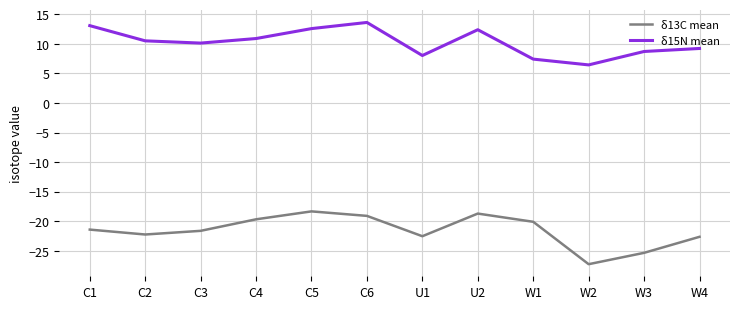

True or false: δ13C mean and δ15N mean intersect in this chart.

False